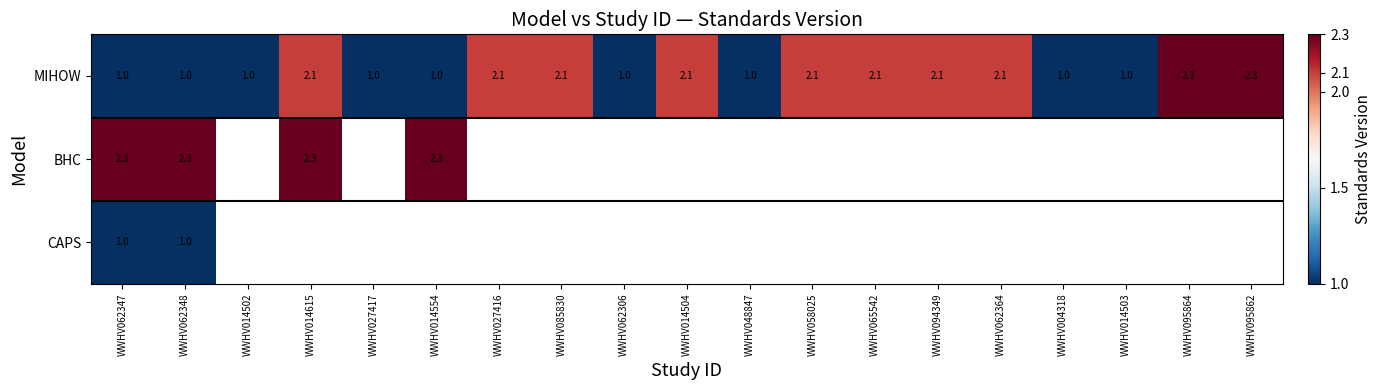

What is the average value of the MIHOW series?

1.6